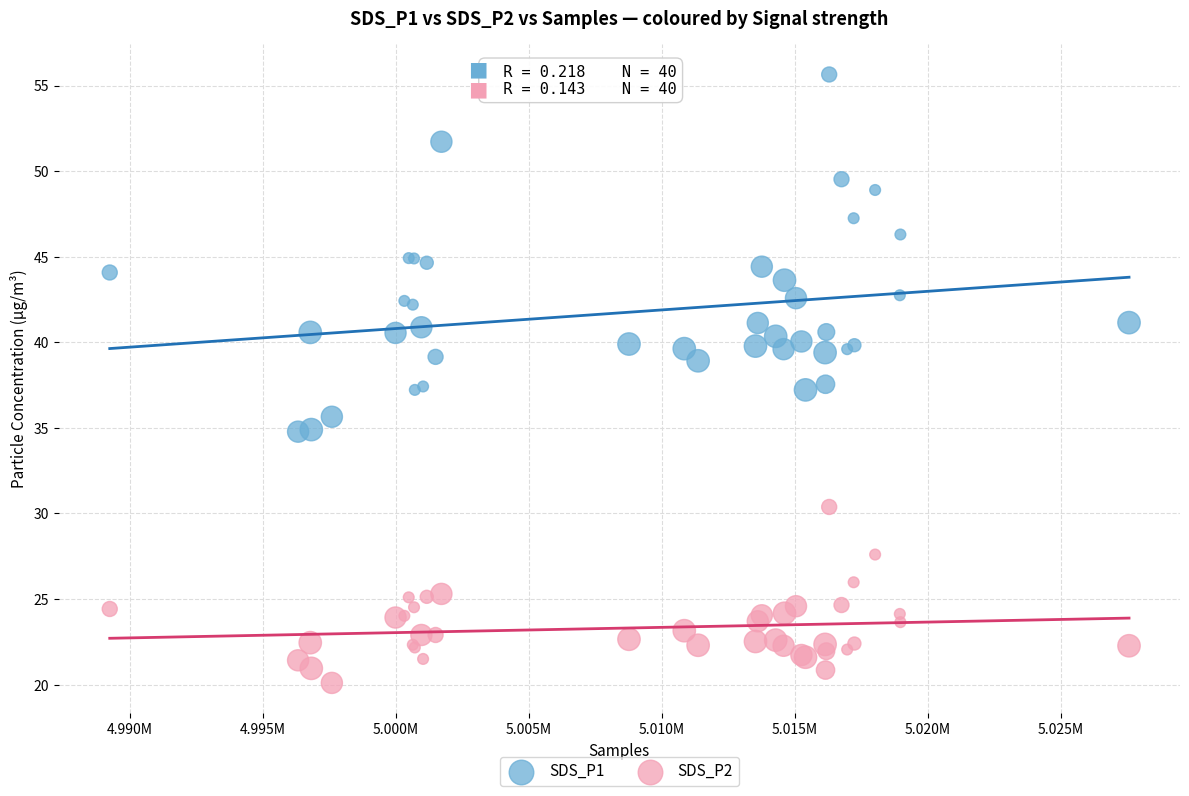

Which series contains the lowest Y value?

SDS_P2